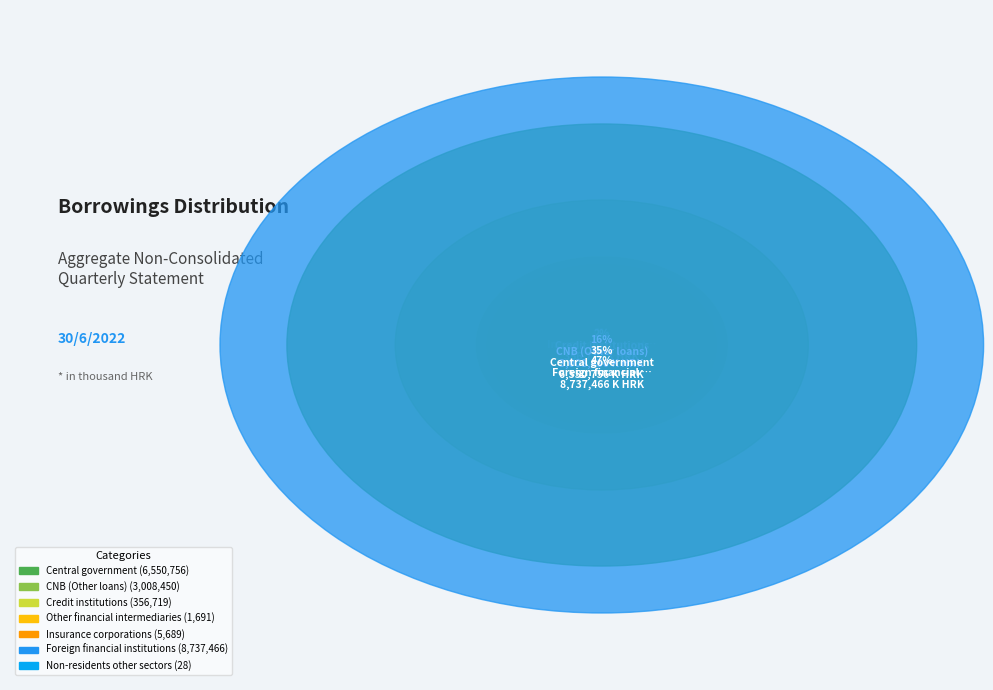

What is the change in value from Credit institutions to Other financial intermediaries?

-355028